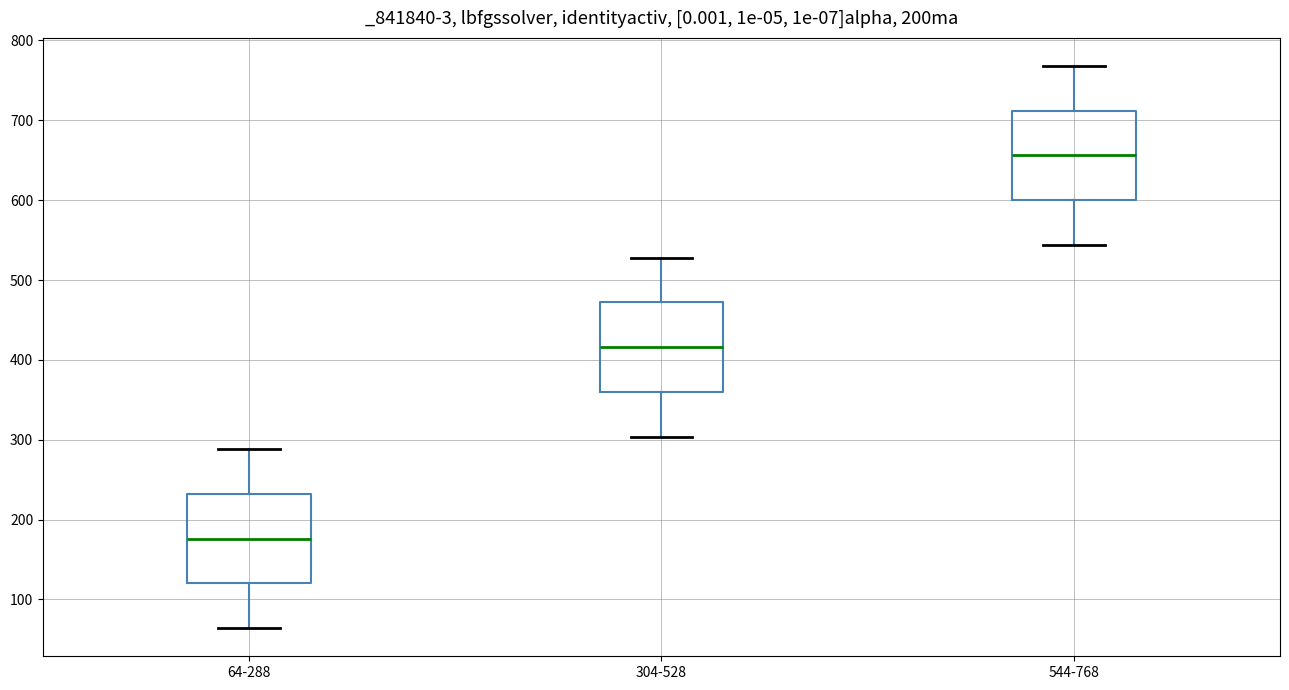

Reading left to right, read every box against the y-axis: the position of its median line, the range the box covers, and the ends of its whiskers. The values are not printed on the chart, so give them approximately, as read against the axis.

64-288: median 180, box 120 to 230, whiskers 60 to 290
304-528: median 420, box 360 to 470, whiskers 300 to 530
544-768: median 660, box 600 to 710, whiskers 540 to 770